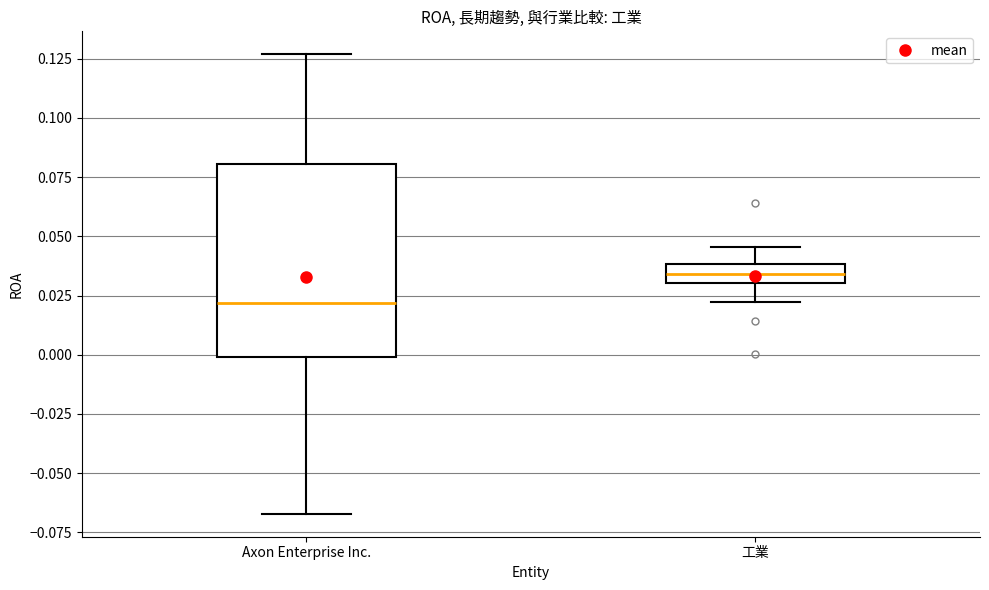

Reading left to right, transcribe this box plot: for each box, give where its median line is, the range the box spans, and where its two whiskers end, as read against the y-axis. The values are not printed on the chart, so give them approximately, as read against the axis.

Axon Enterprise Inc.: median 0.020, box 0.000 to 0.080, whiskers -0.065 to 0.125
工業: median 0.035, box 0.030 to 0.040, whiskers 0.020 to 0.045